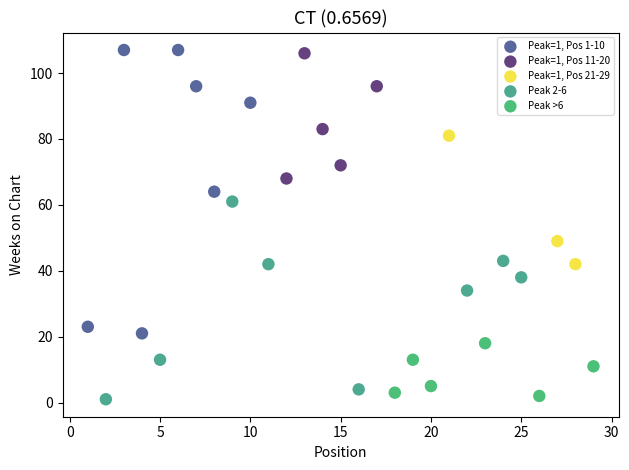

Which series reaches the maximum Y coordinate?

Peak=1, Pos 1-10